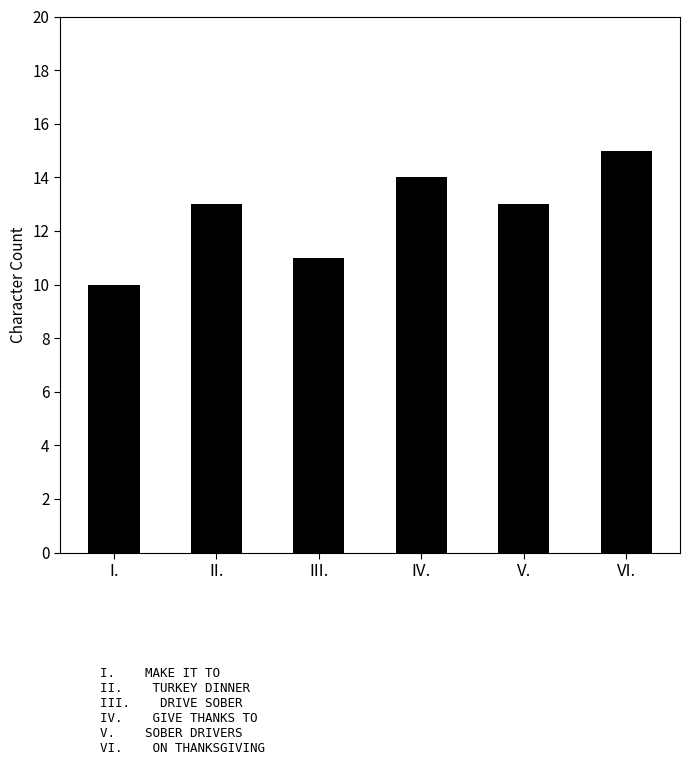

Reading left to right, transcribe all the data shown in this chart.

10	13	11	14	13	15